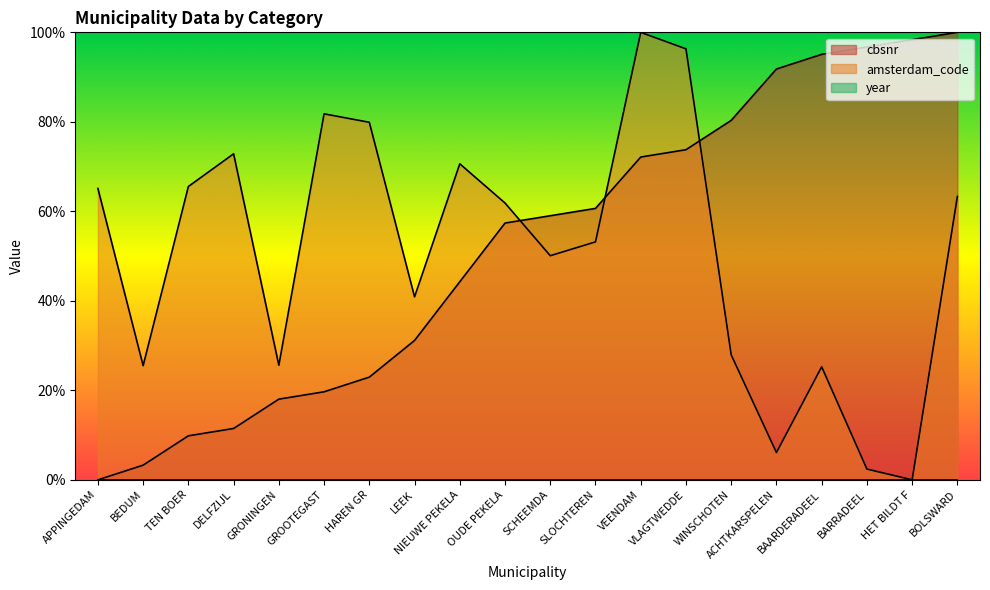

How many values in the amsterdam_code series exceed 61?

10